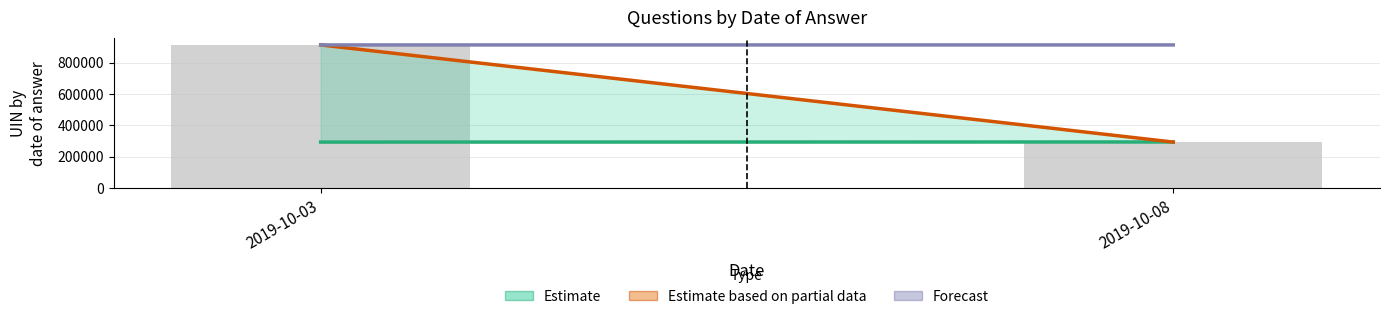

What is the value of the 2nd bar from the left?

294737